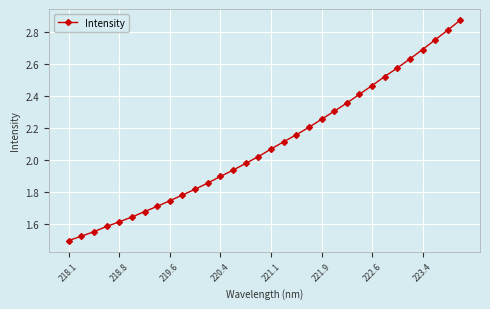

What is the value of the 29th point from the left?

2.7